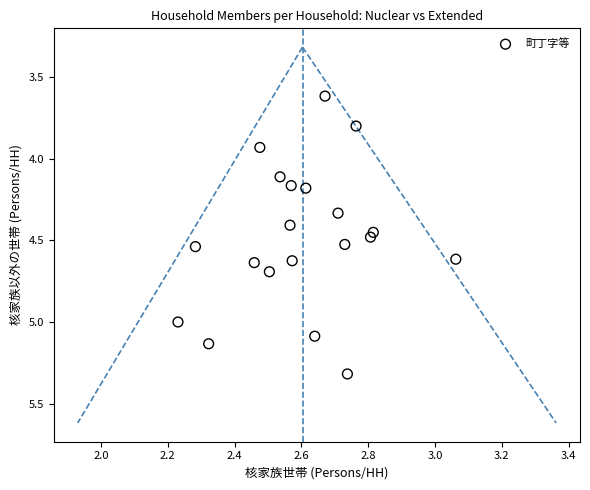

What is the range of X values (max minus min)?

0.8